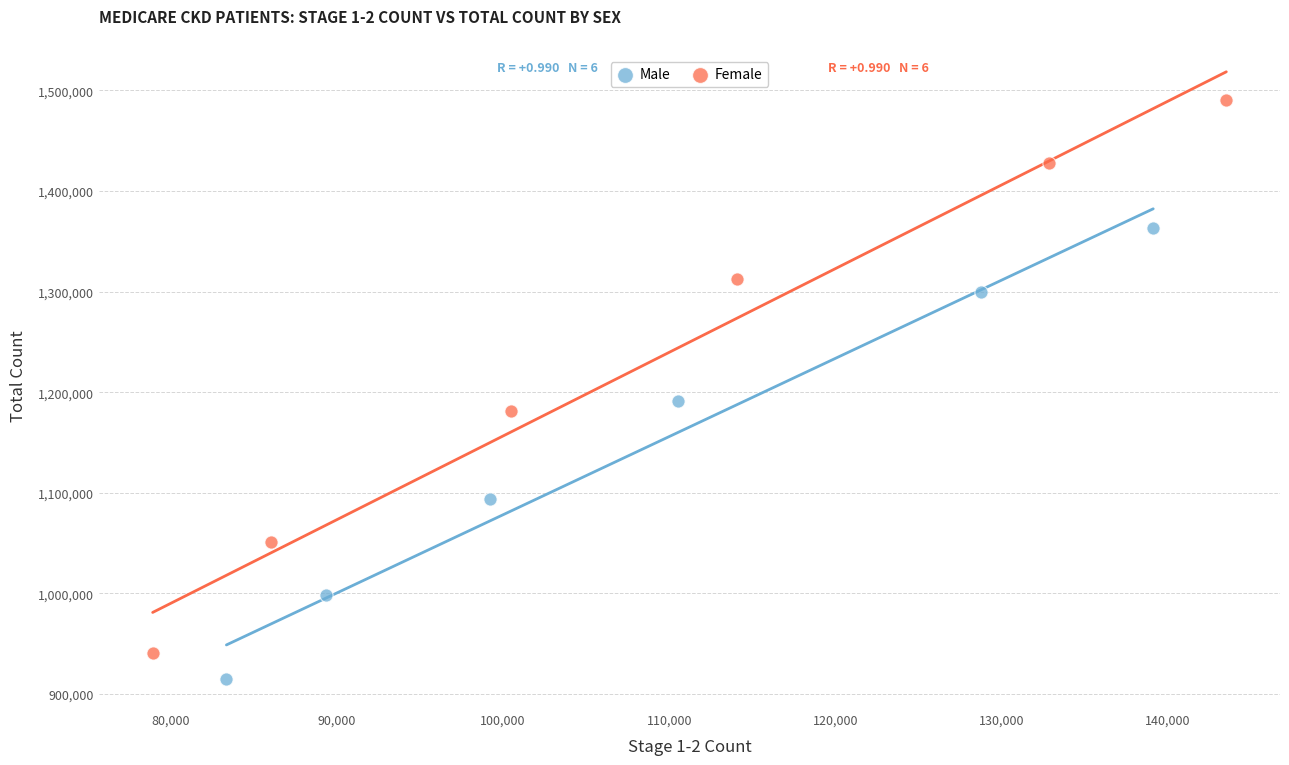

Which series contains the highest Y value?

Female